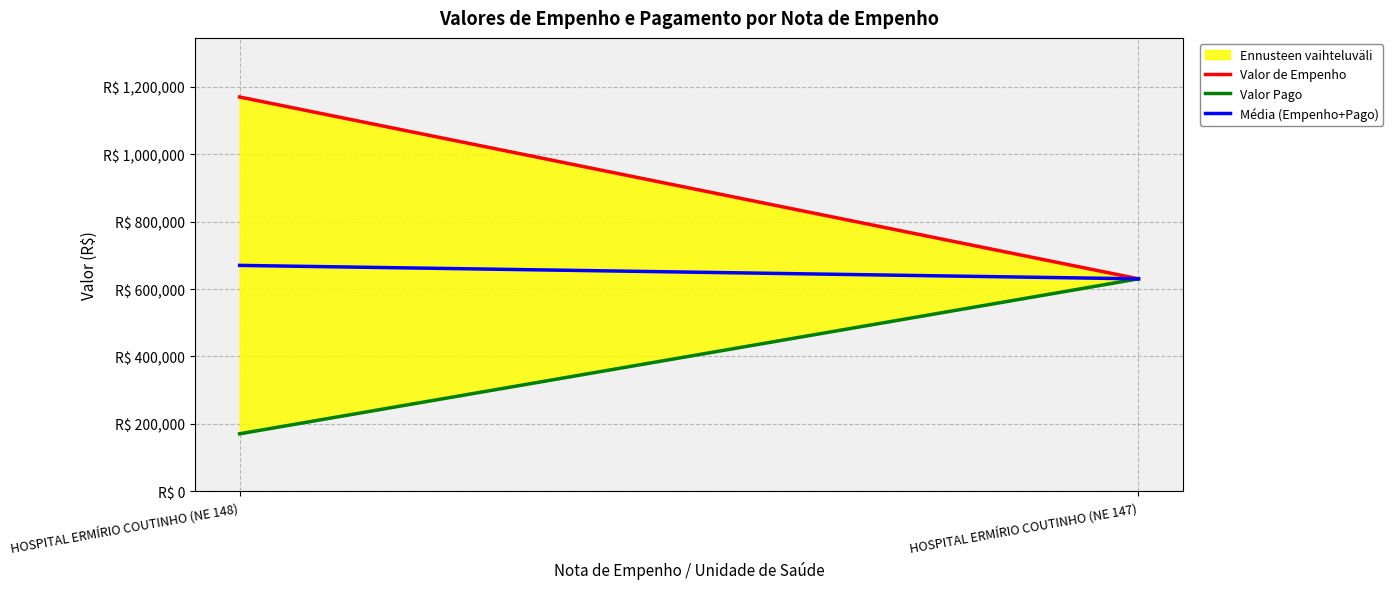

What is the average value of the Valor Pago series?

400378.2